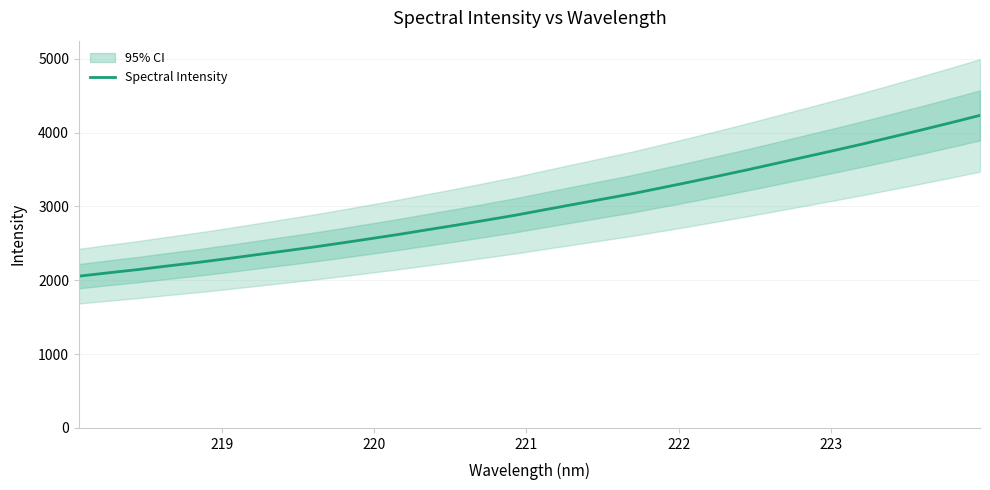

Count the number of categories in the chart.

32